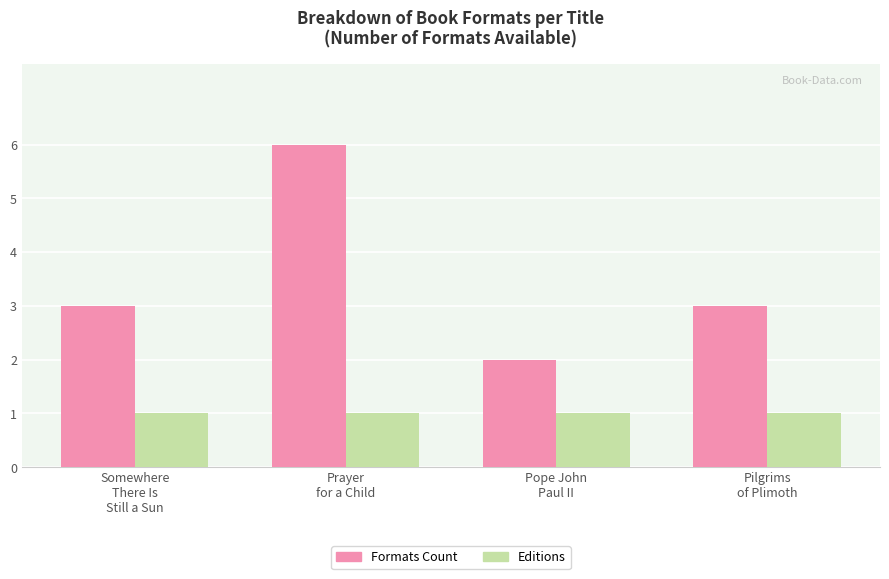

What are all the series names shown in the legend?

Formats Count, Editions